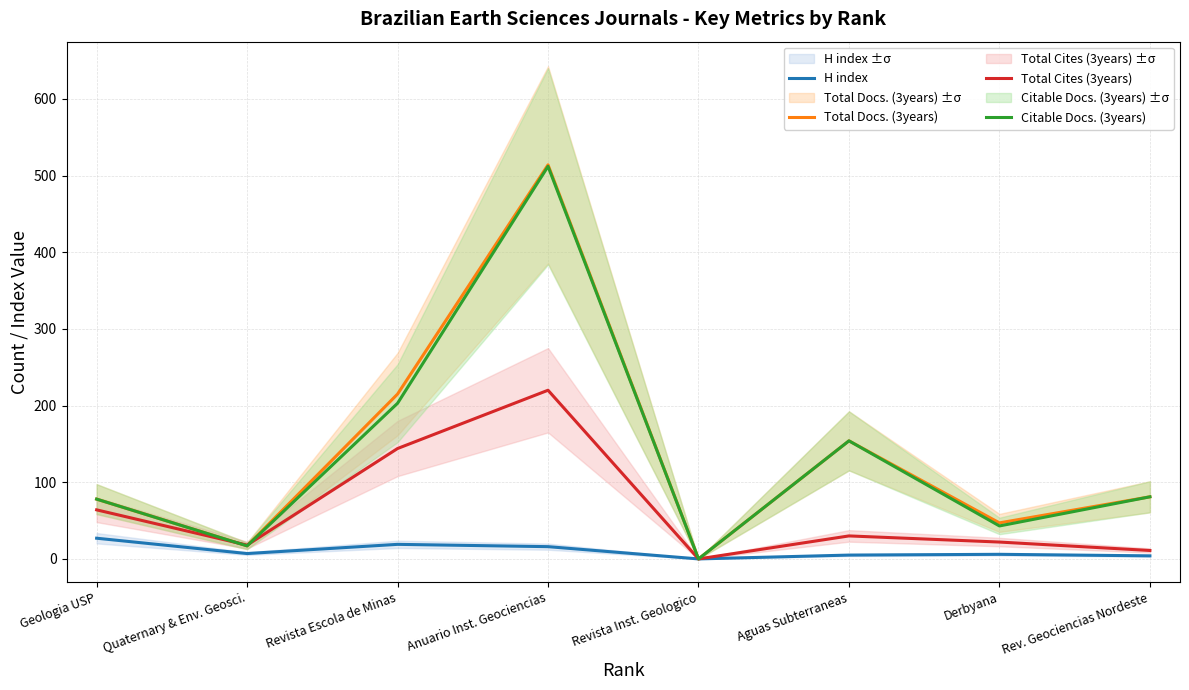

Between Geologia USP and Rev. Geociencias Nordeste, which series saw the biggest shift?

Total Cites (3years)